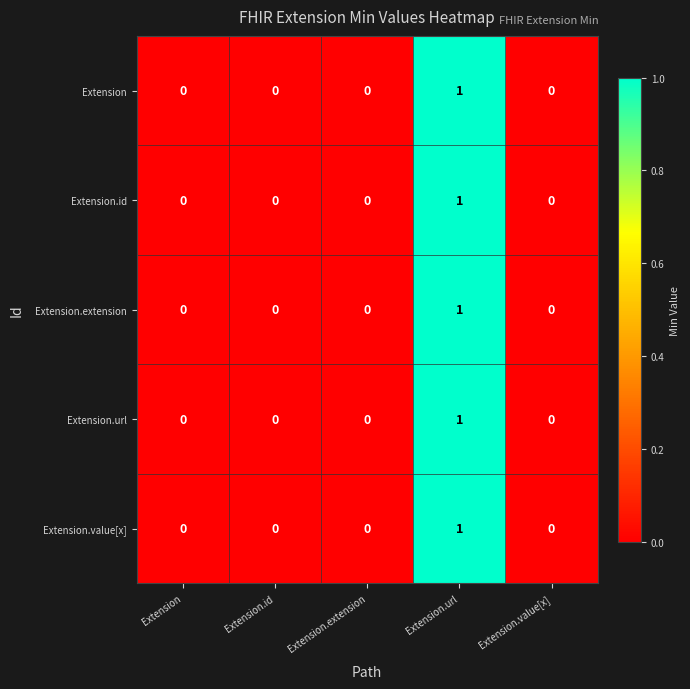

True or false: Extension.url has a value of 0 at Extension.value[x].

True